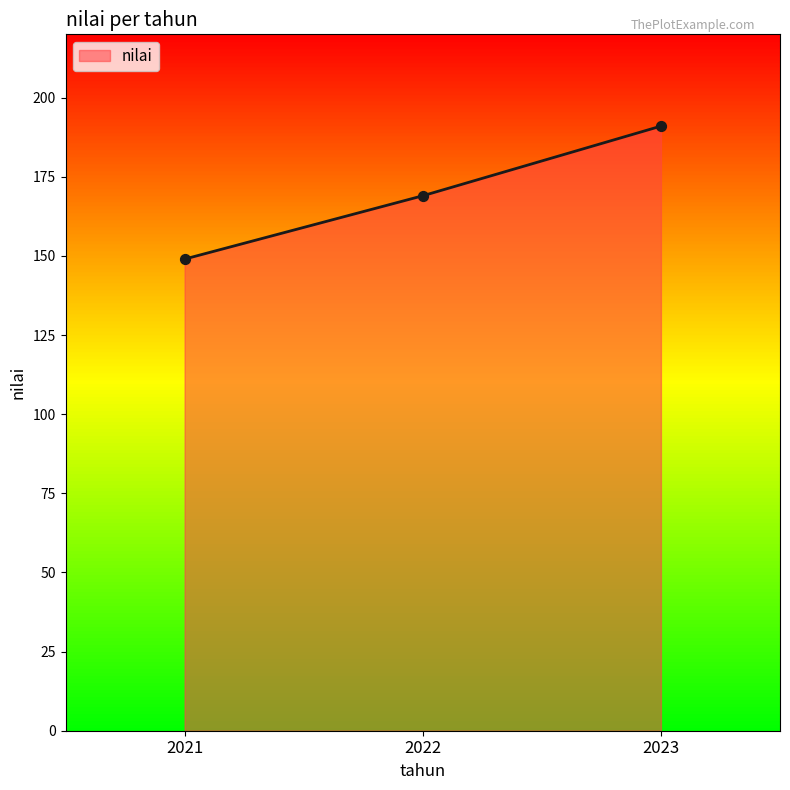

Approximately how many times larger is the value at 2022 compared to 2023?

0.9